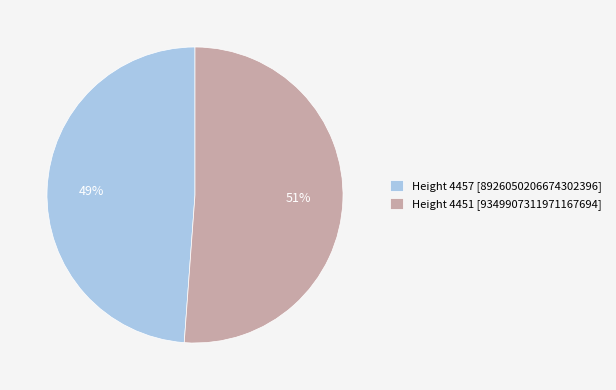

Which slice is the smallest?

Height 4457 [8926050206674302396]